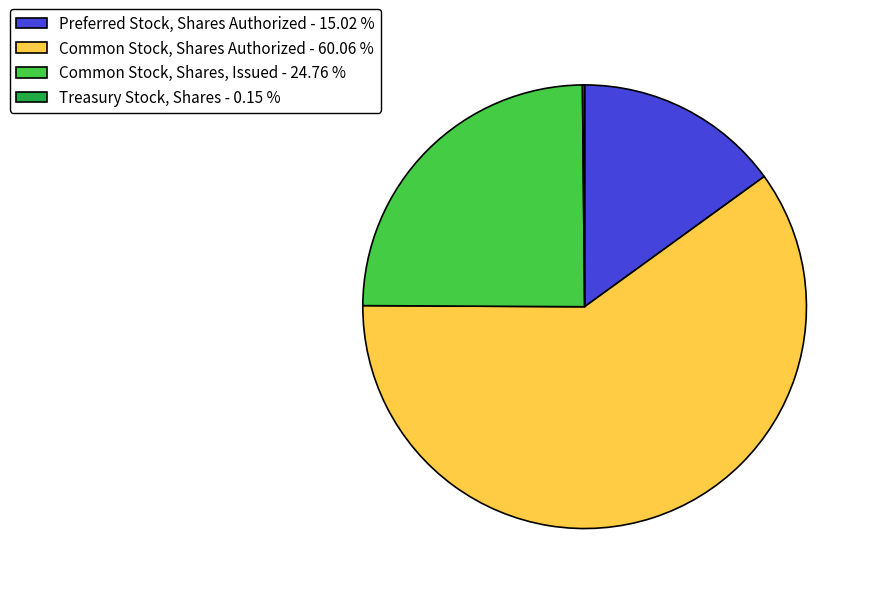

Between Common Stock, Shares, Issued - 24.76 % and Common Stock, Shares Authorized - 60.06 %, which is larger?

Common Stock, Shares Authorized - 60.06 %